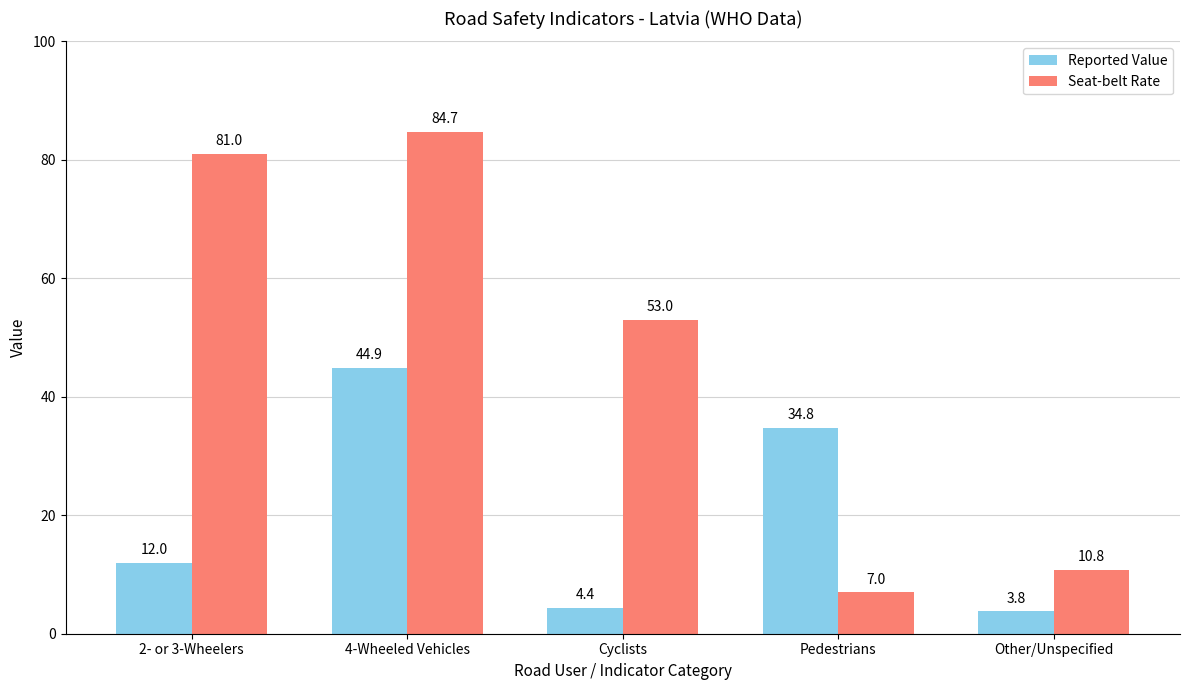

At Other/Unspecified, list the series in order from smallest to largest.

Reported Value, Seat-belt Rate